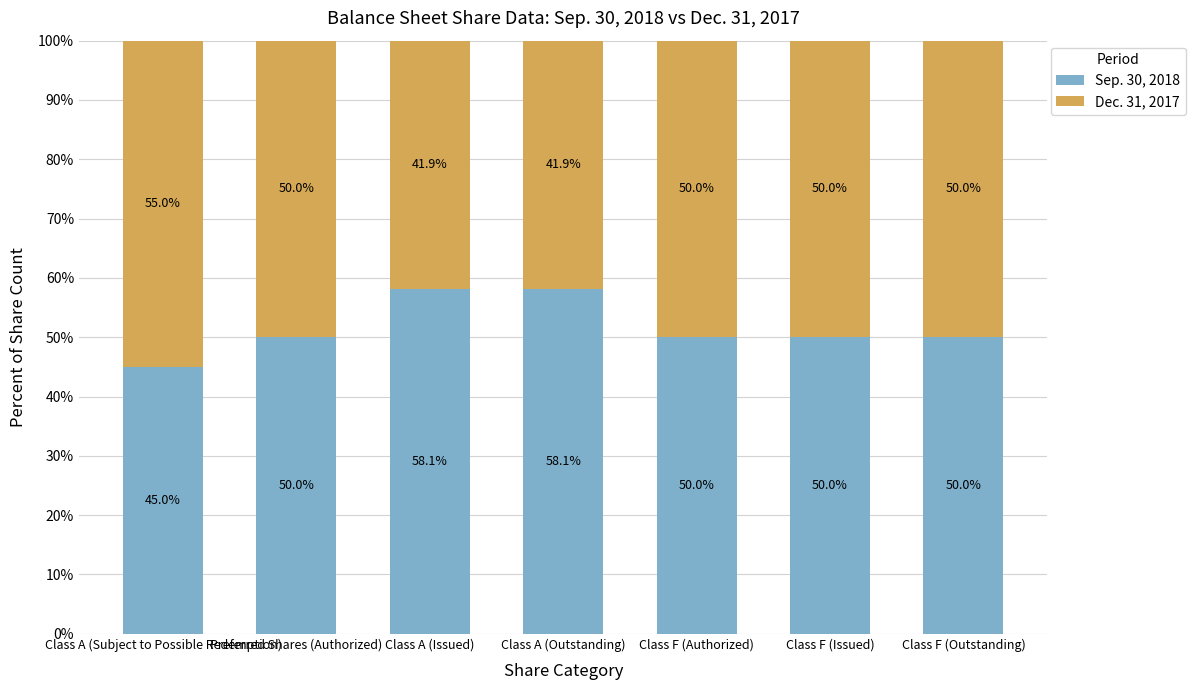

What is the total value across all series at Class A (Subject to Possible Redemption)?

100.0